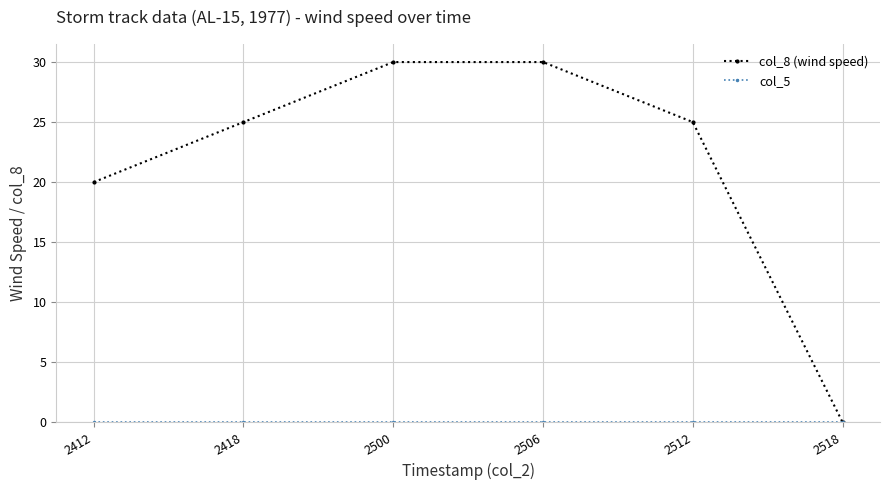

Is it true that col_8 (wind speed) equals 30 at 2500?

True